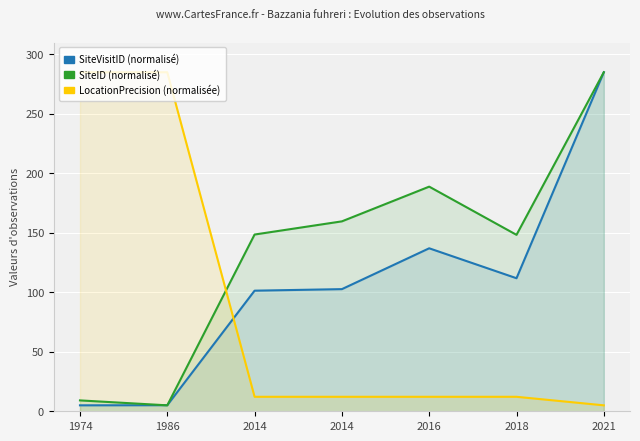

Which category has the highest value across all series?

2021